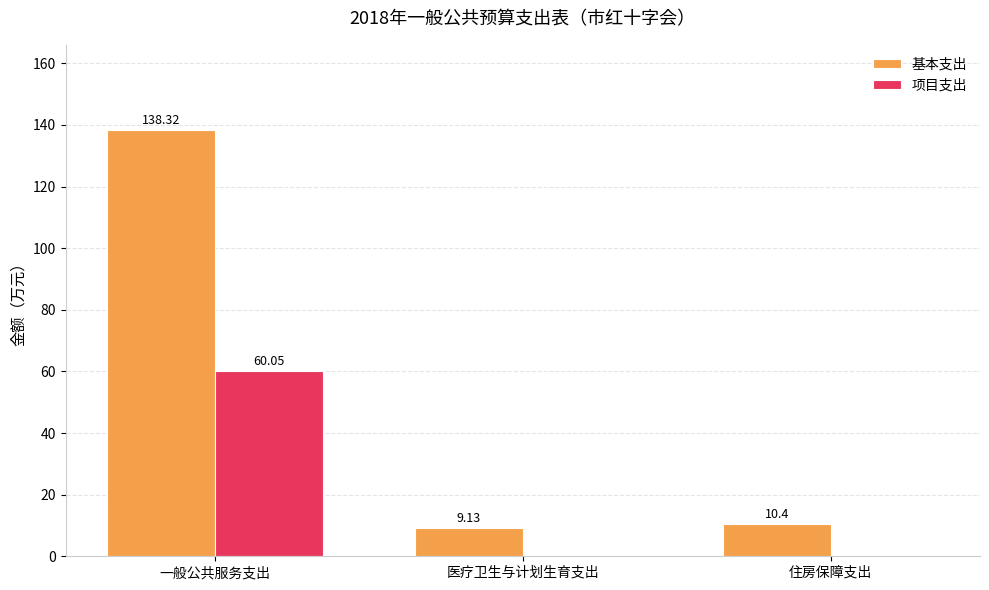

What is the difference between the 基本支出 values at 住房保障支出 and 一般公共服务支出?

127.9